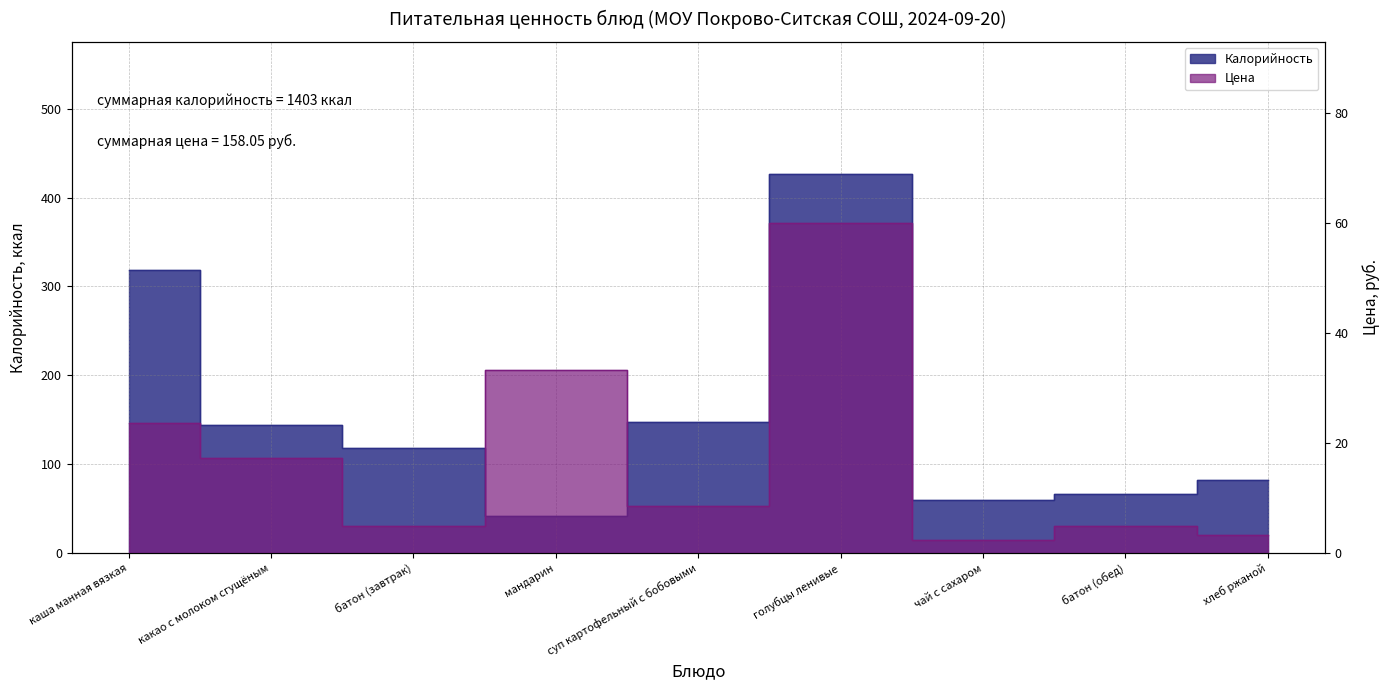

How many lines are shown in the chart?

2